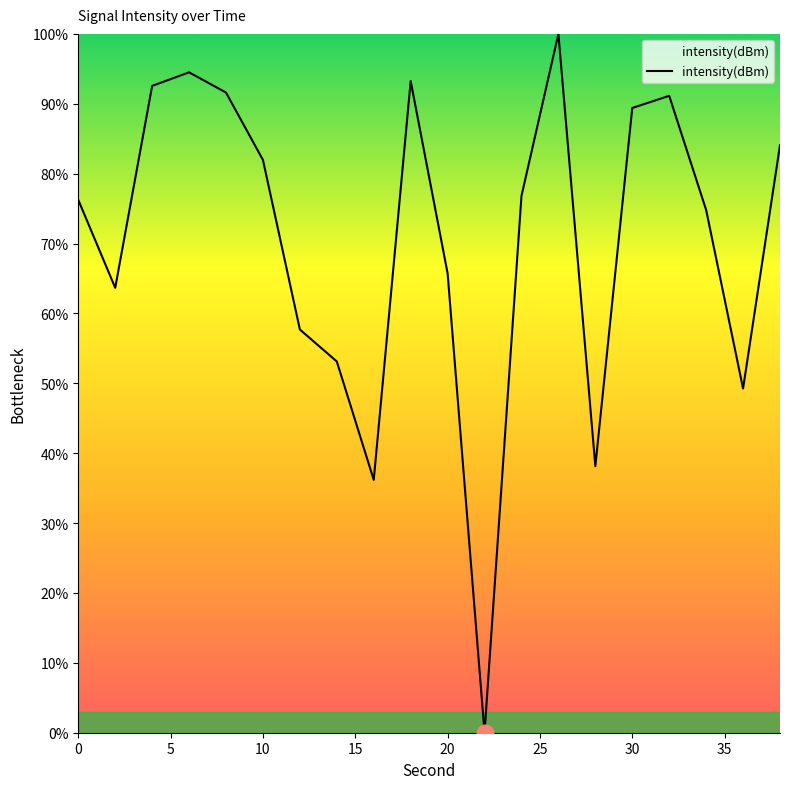

What is the maximum value shown in the chart?

100.0